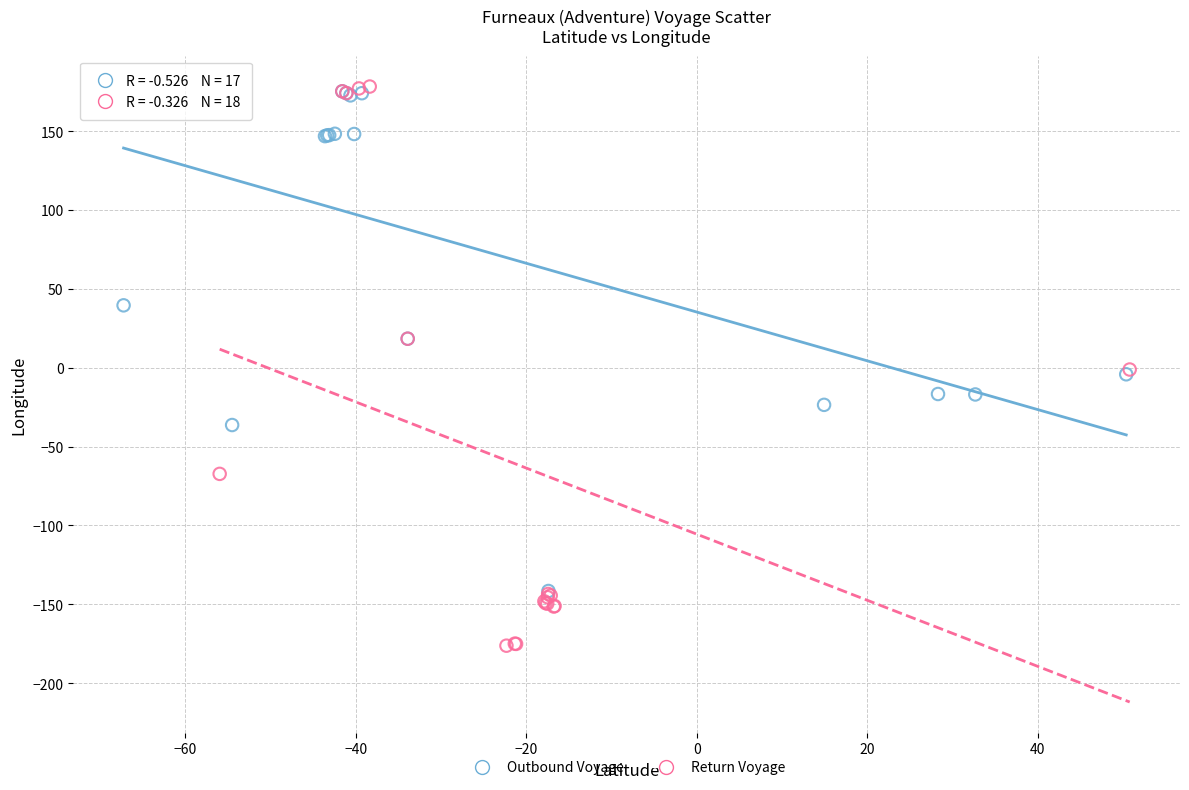

Which series contains the lowest Y value?

Return Voyage